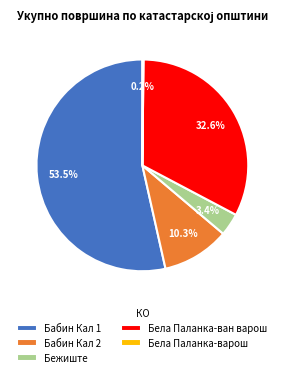

Is Бабин Кал 2 the majority of the pie?

No